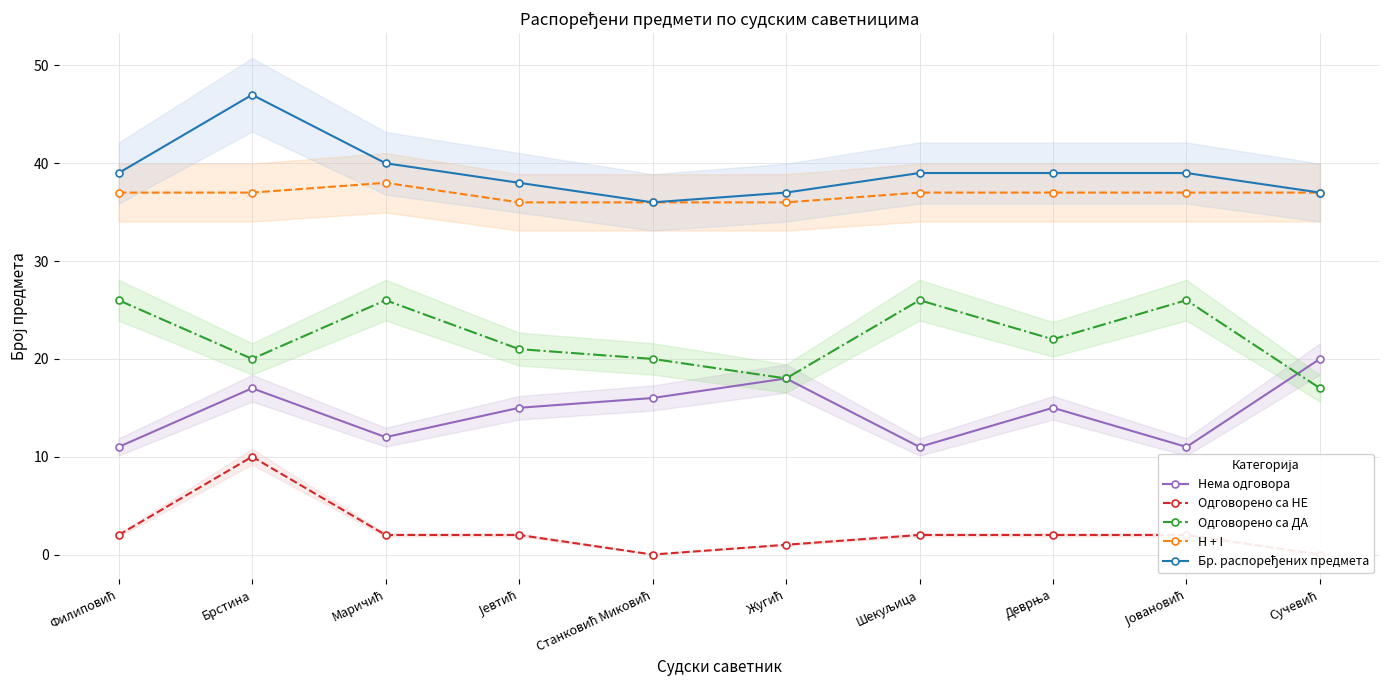

At which label is Одговорено са НЕ closest to 5?

Филиповић